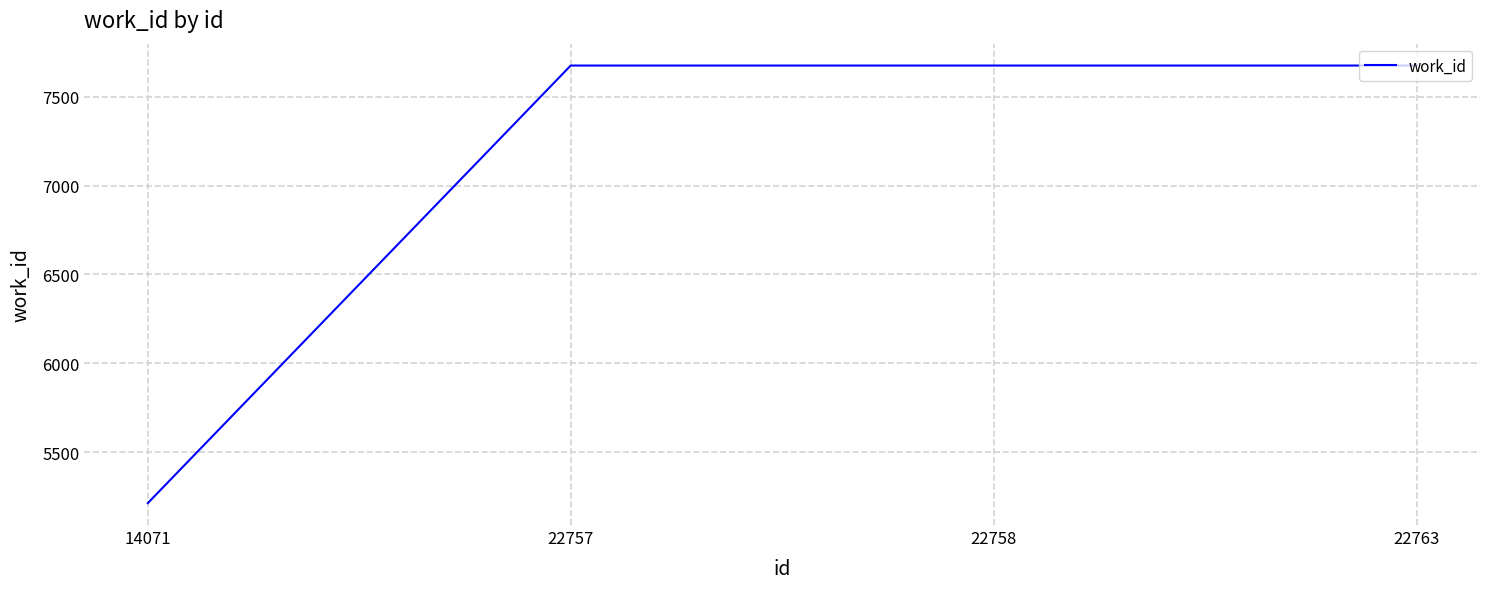

What is the sum of the values at 22763 and 14071?

12889